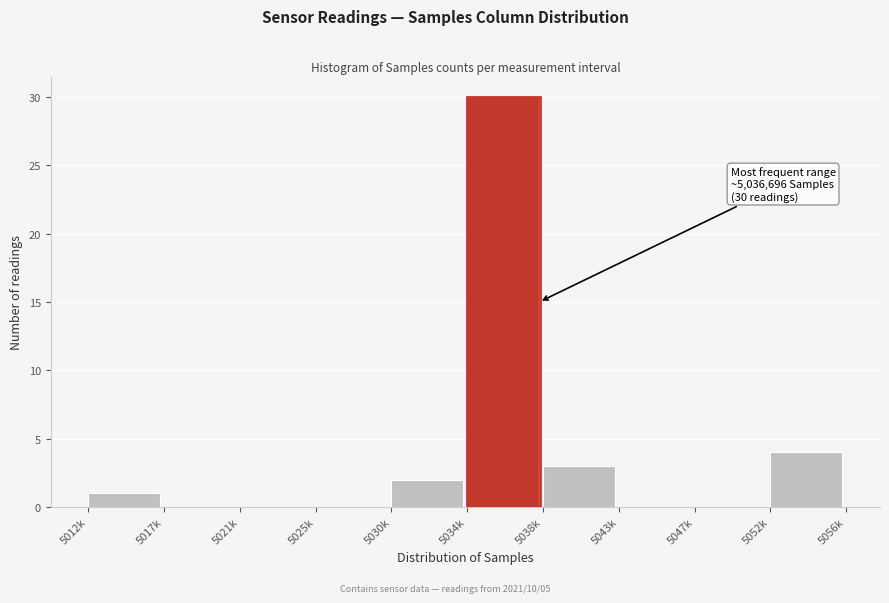

Reading left to right, transcribe all the data shown in this chart.

5012k=1	5017k=0	5021k=0	5025k=0	5030k=2	5034k=30	5038k=3	5043k=0	5047k=0	5052k=4